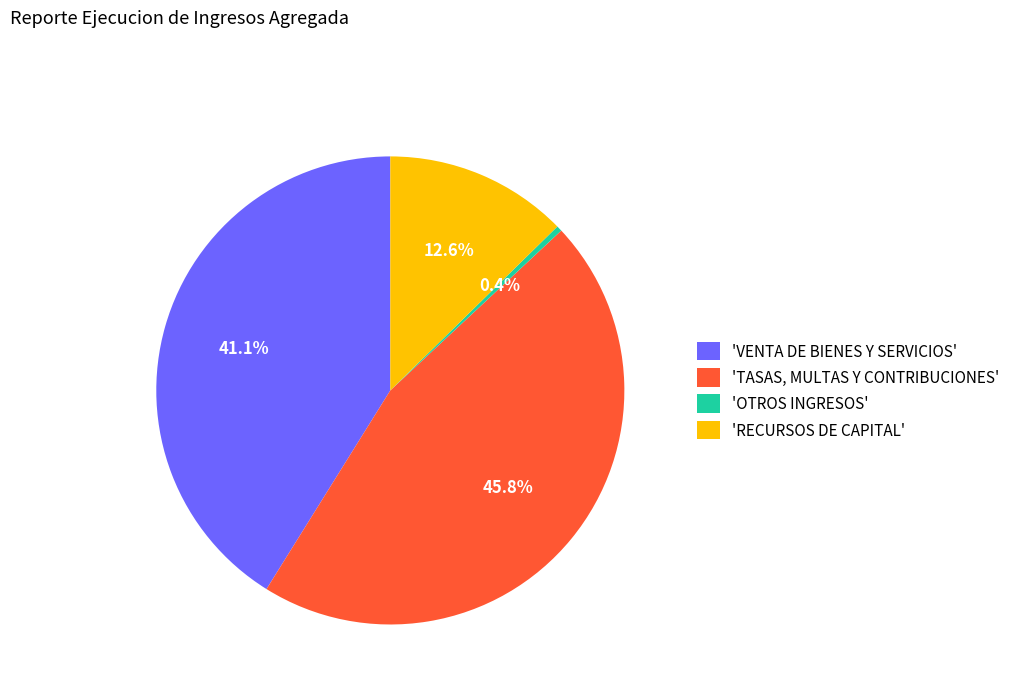

Rank the categories by value from highest to lowest.

'TASAS, MULTAS Y CONTRIBUCIONES', 'VENTA DE BIENES Y SERVICIOS', 'RECURSOS DE CAPITAL', 'OTROS INGRESOS'